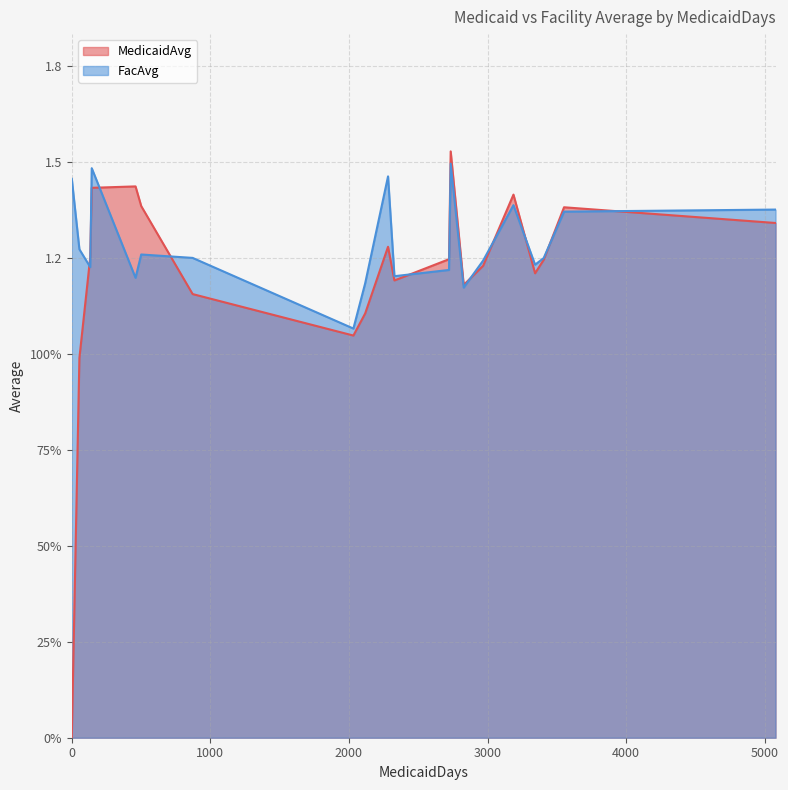

What position from the left is 55?

15